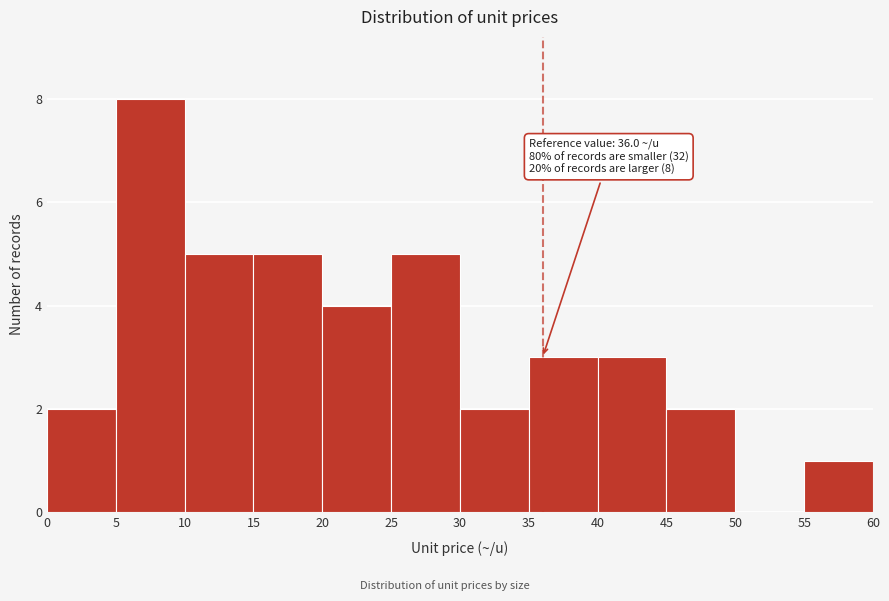

Which range on the x-axis has the tallest bar?

5 to 10